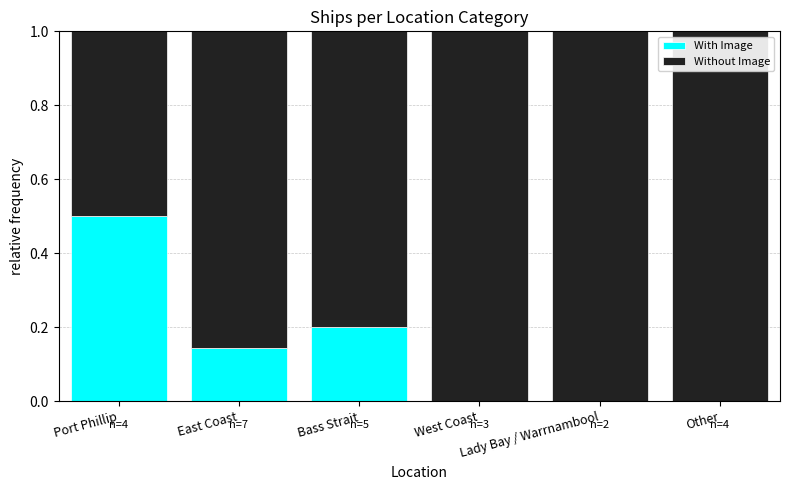

Count the With Image values in the range 0 to 1.

6